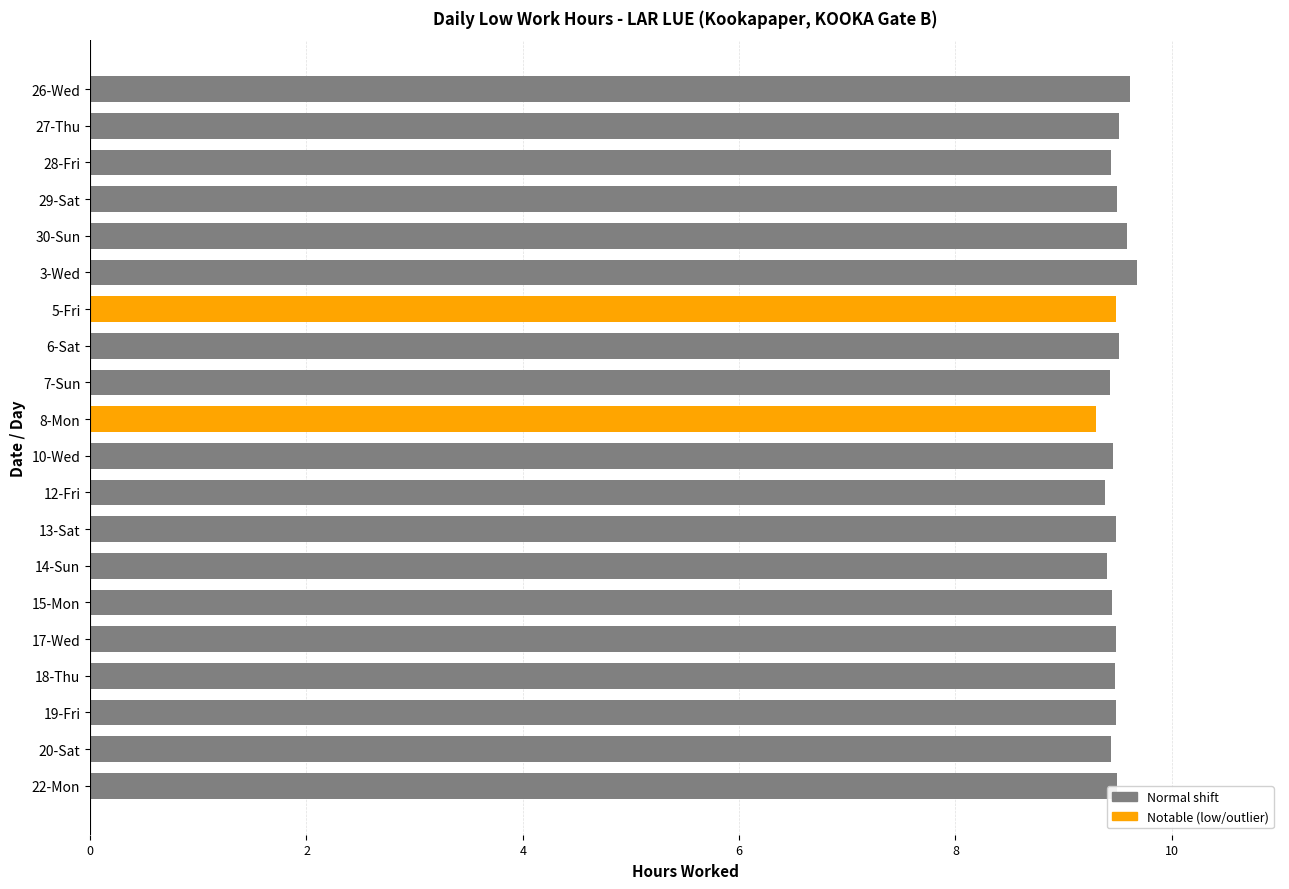

What is the difference between the maximum and minimum values?

0.4